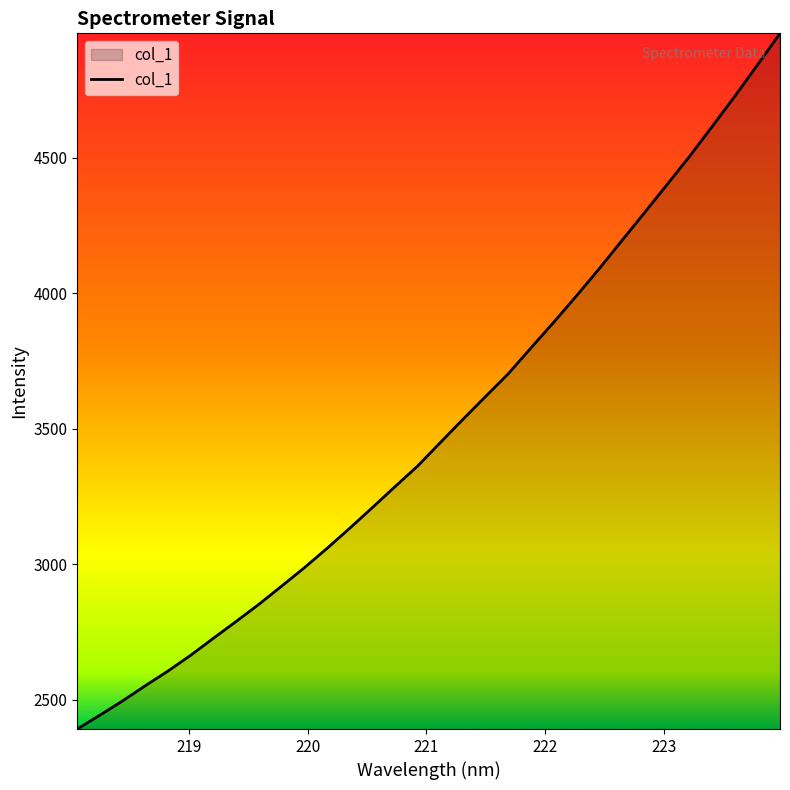

What is the maximum value shown in the chart?

4959.3